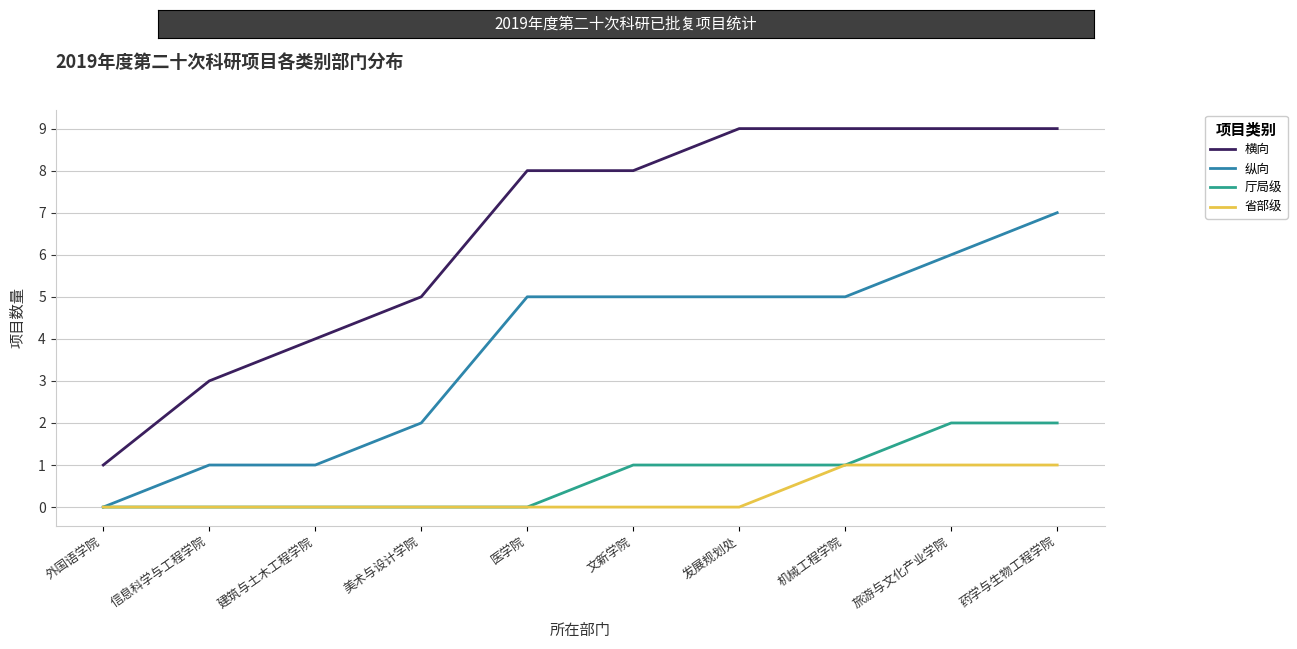

What is the difference between the highest and lowest values at 药学与生物工程学院?

8